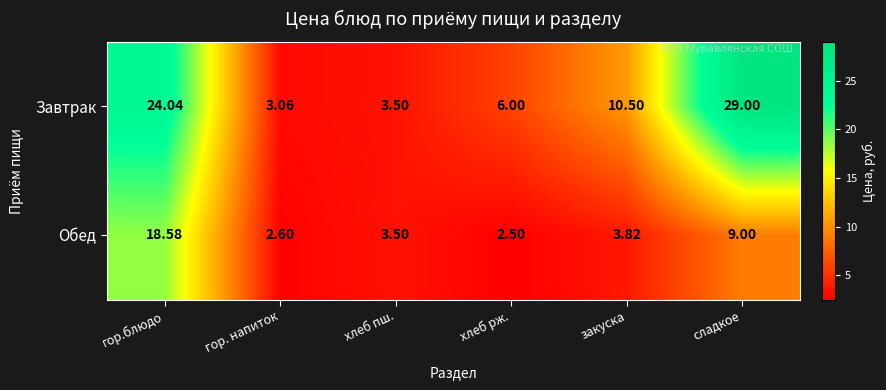

Which label corresponds to the smallest value in the chart?

хлеб рж.